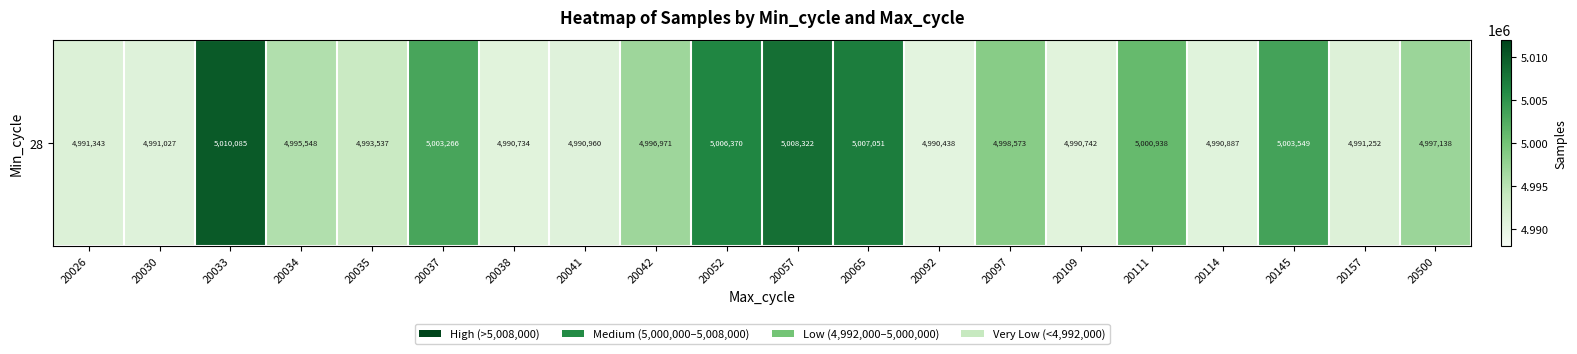

What is the difference between the maximum and second lowest values?

19351